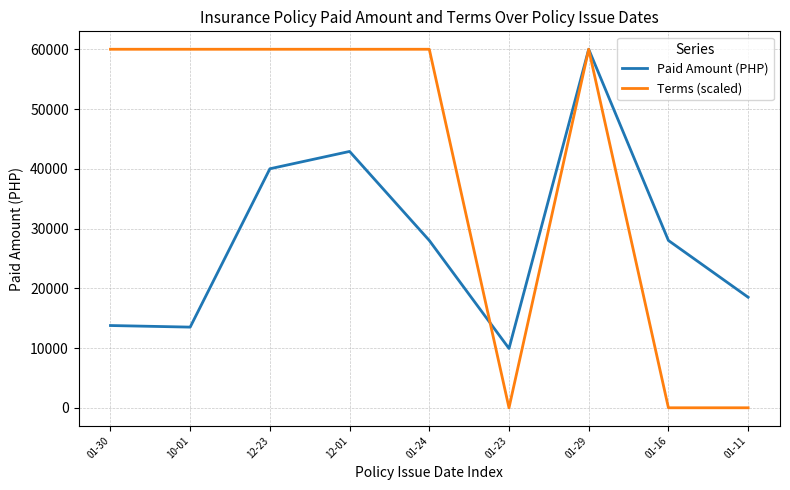

What are all the series names shown in the legend?

Paid Amount (PHP), Terms (scaled)